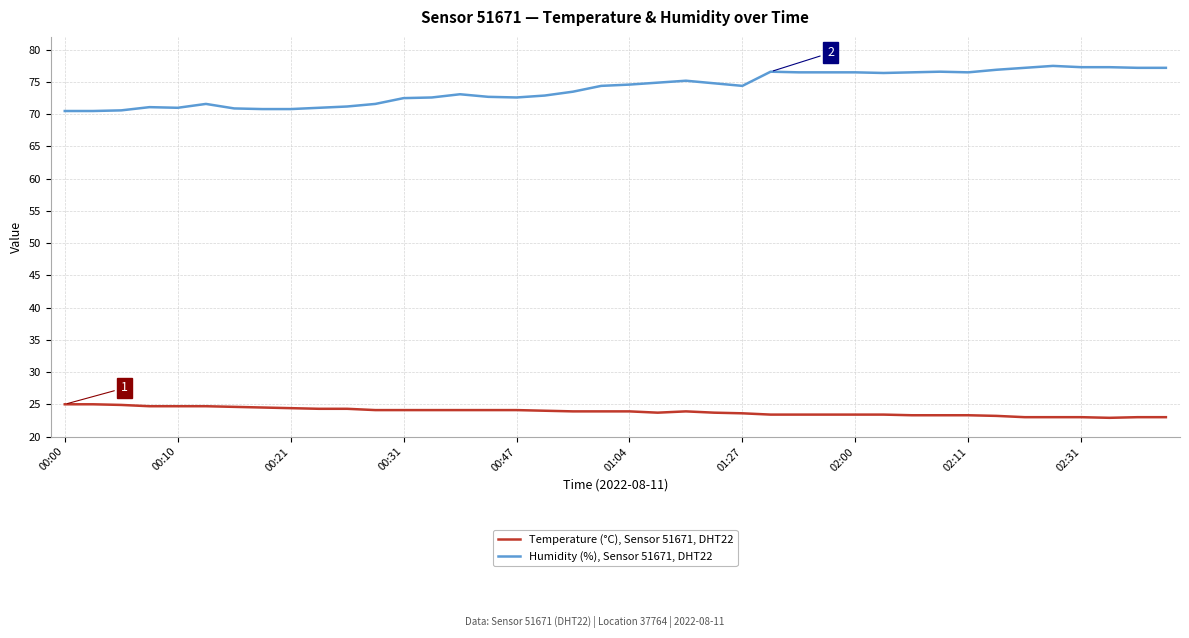

At how many categories does at least one series exceed 26?

40